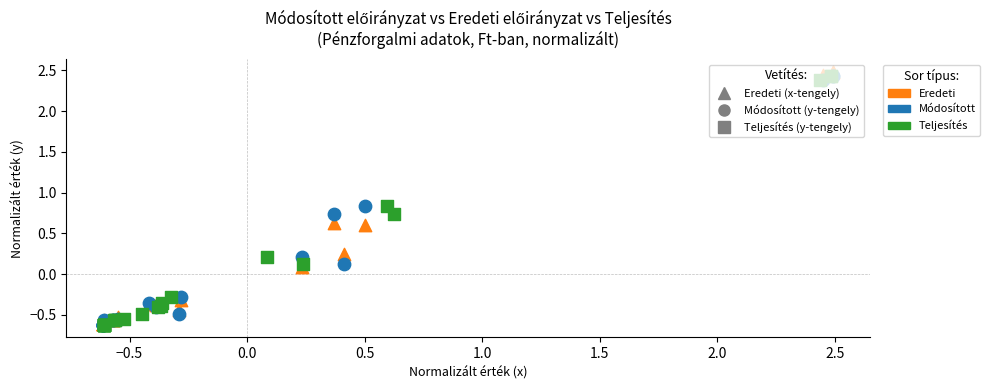

Which series has the widest spread of Y values?

Eredeti